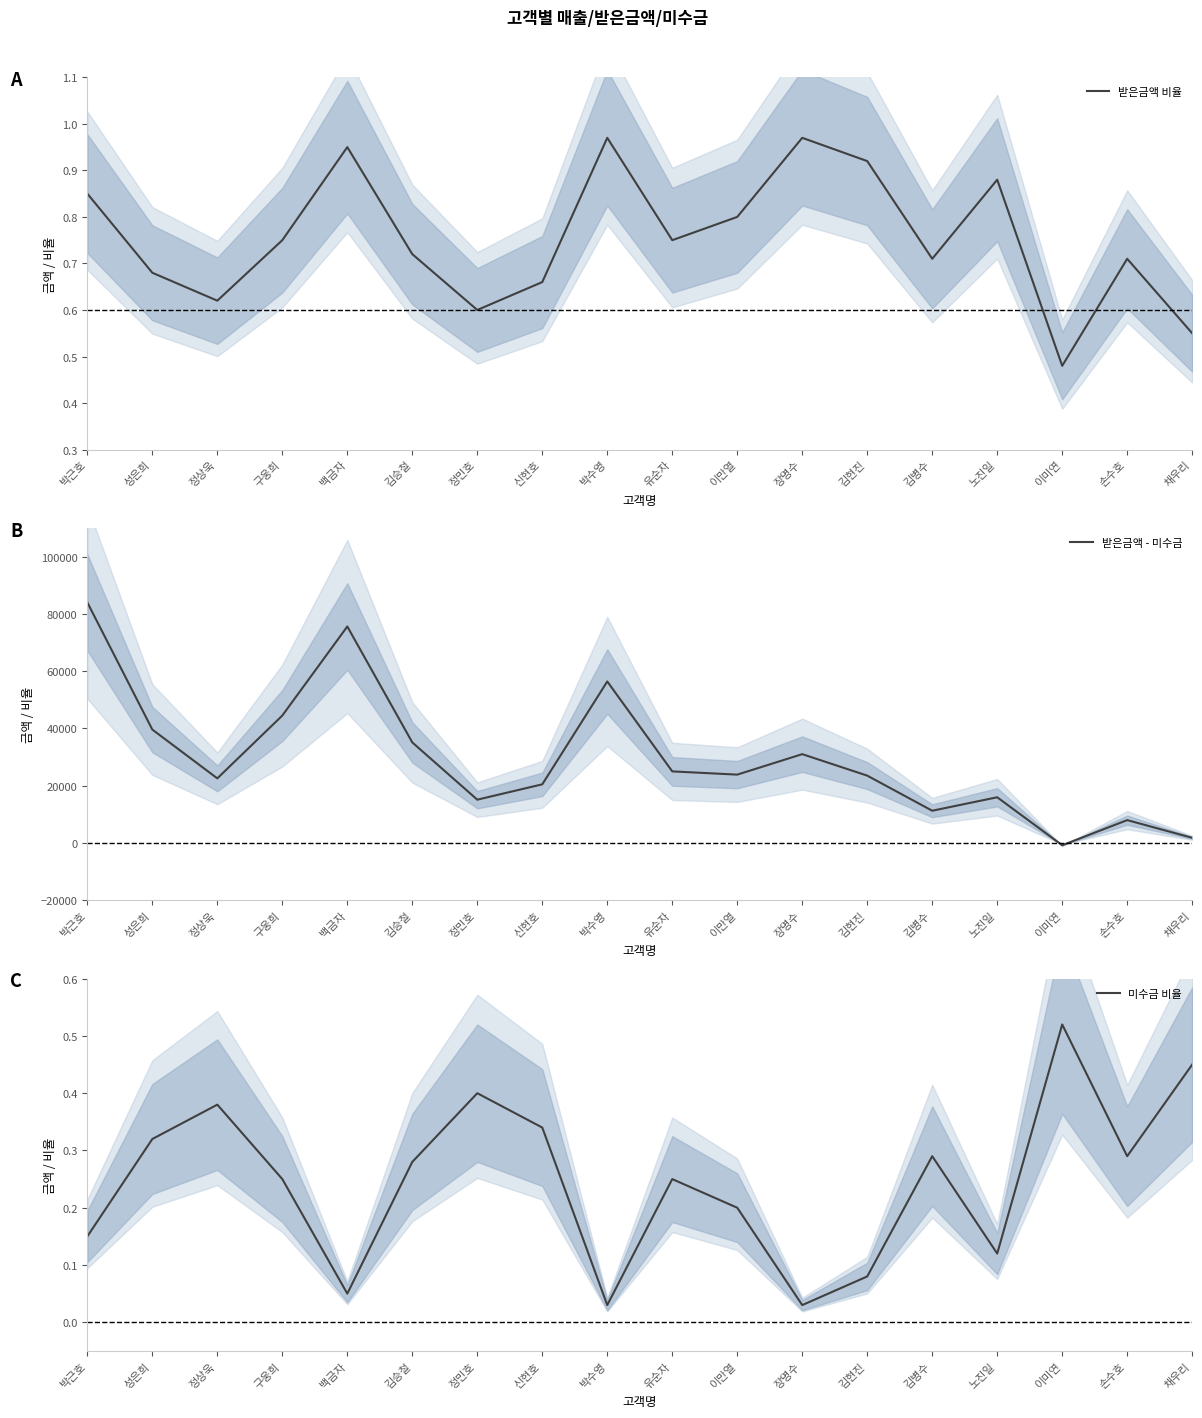

True or false: 받은금액 비율 has more than 0 points higher than both neighbors.

True